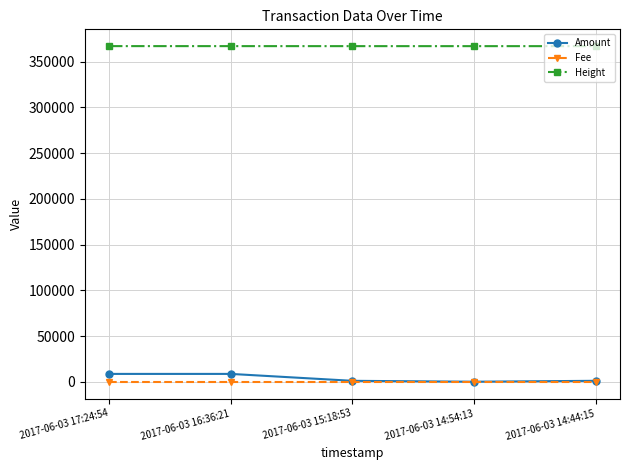

What is the maximum value for Amount?

8555.5